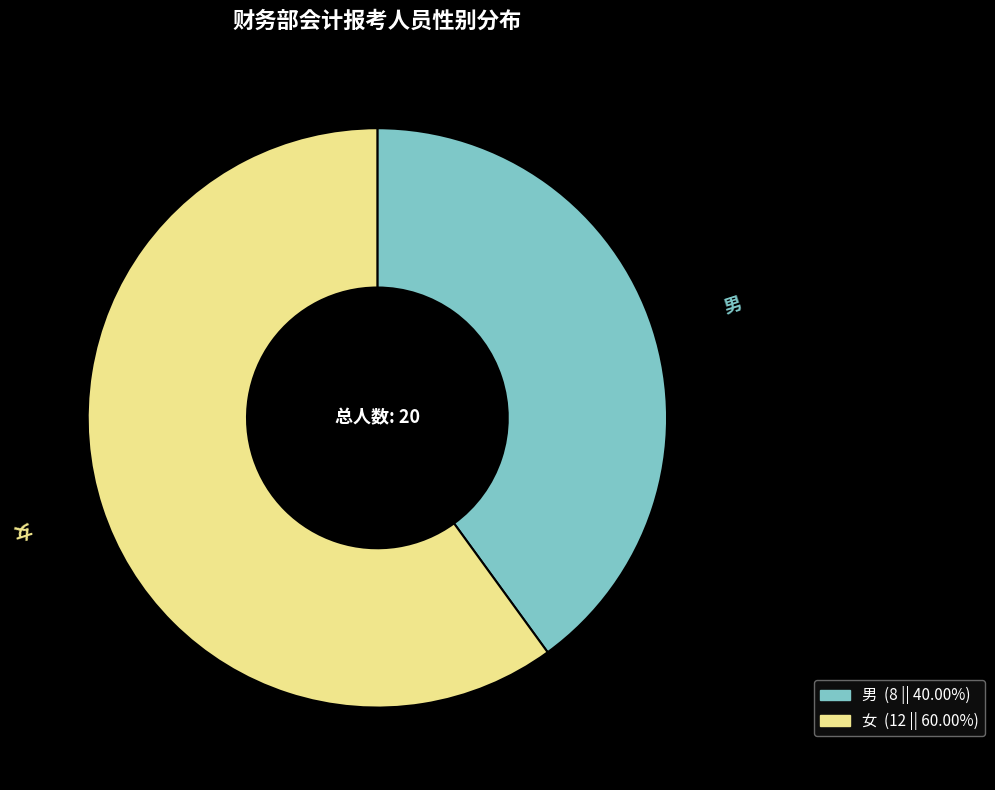

Approximately how many times larger is the value at 男 compared to 女?

0.7